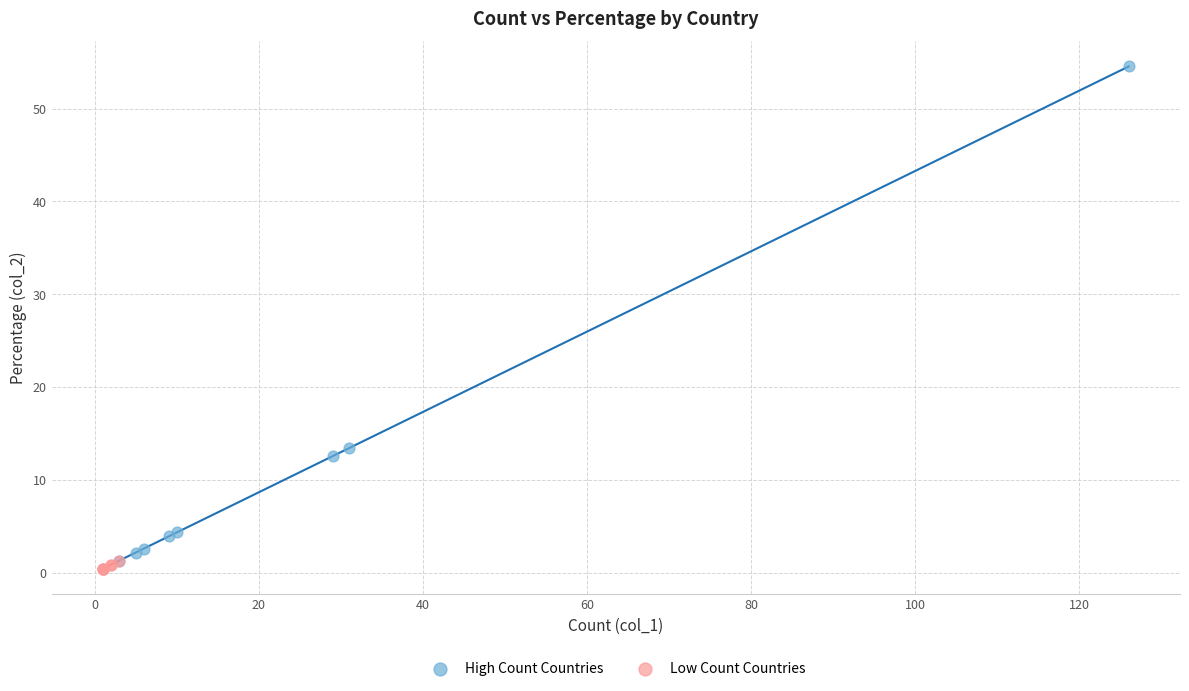

What are all the series names shown in the legend?

High Count Countries, Low Count Countries